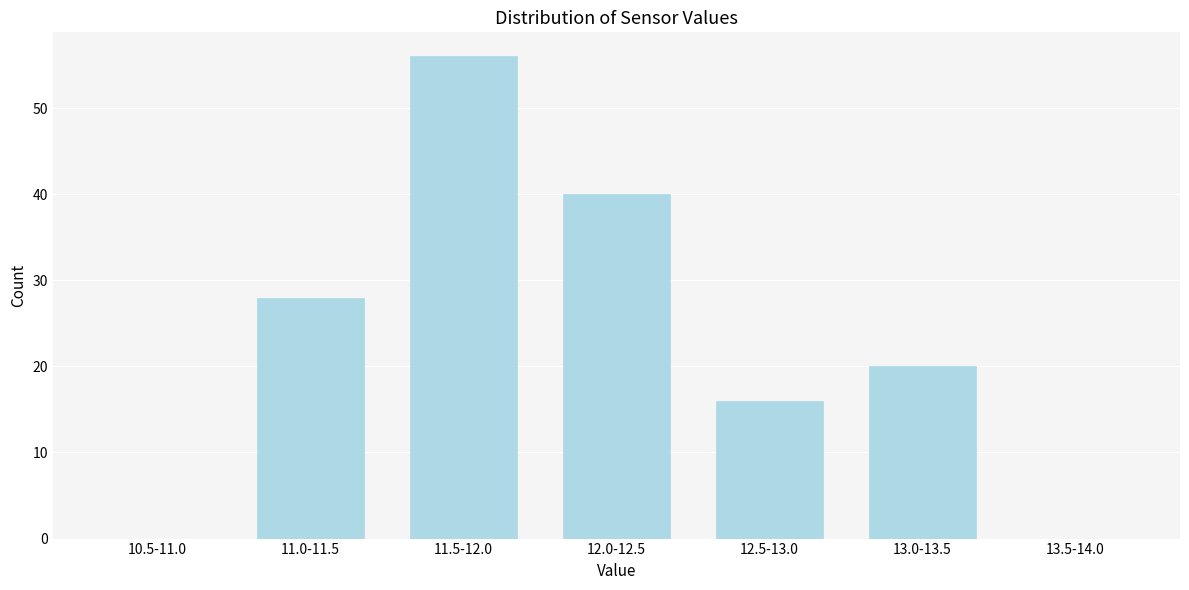

Reading left to right, transcribe all the data shown in this chart.

10.5-11.0=0	11.0-11.5=28	11.5-12.0=56	12.0-12.5=40	12.5-13.0=16	13.0-13.5=20	13.5-14.0=0